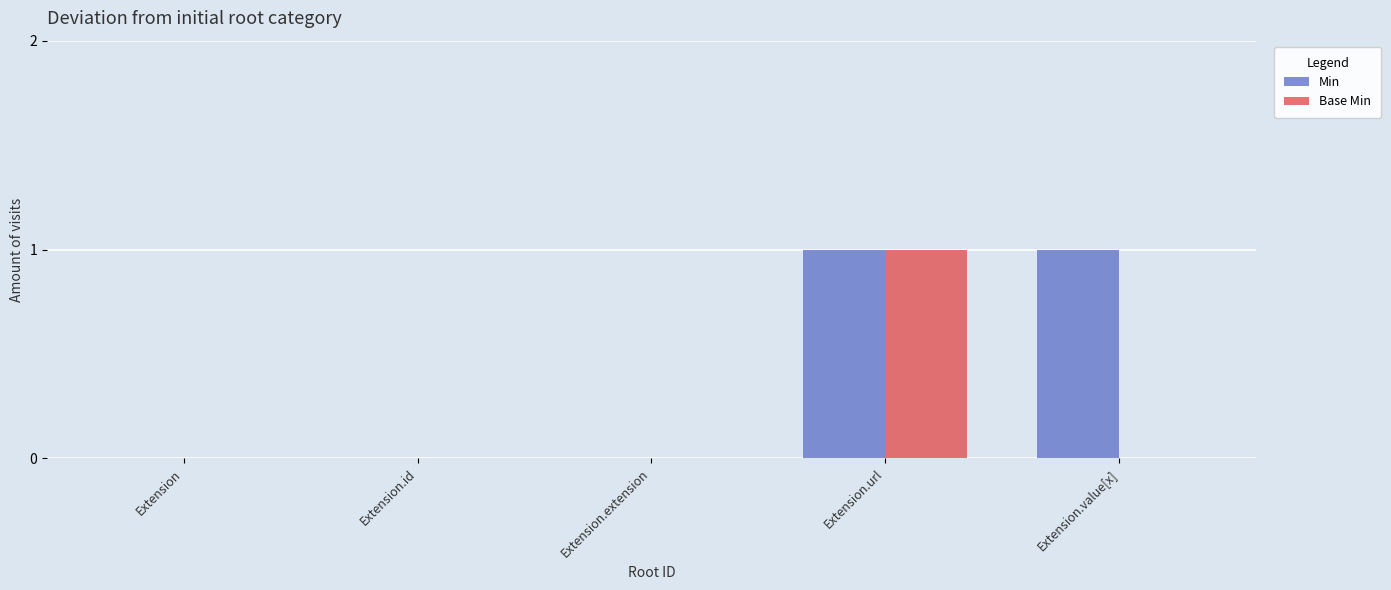

What is the sum of the Min values at Extension.id and Extension.value[x]?

1